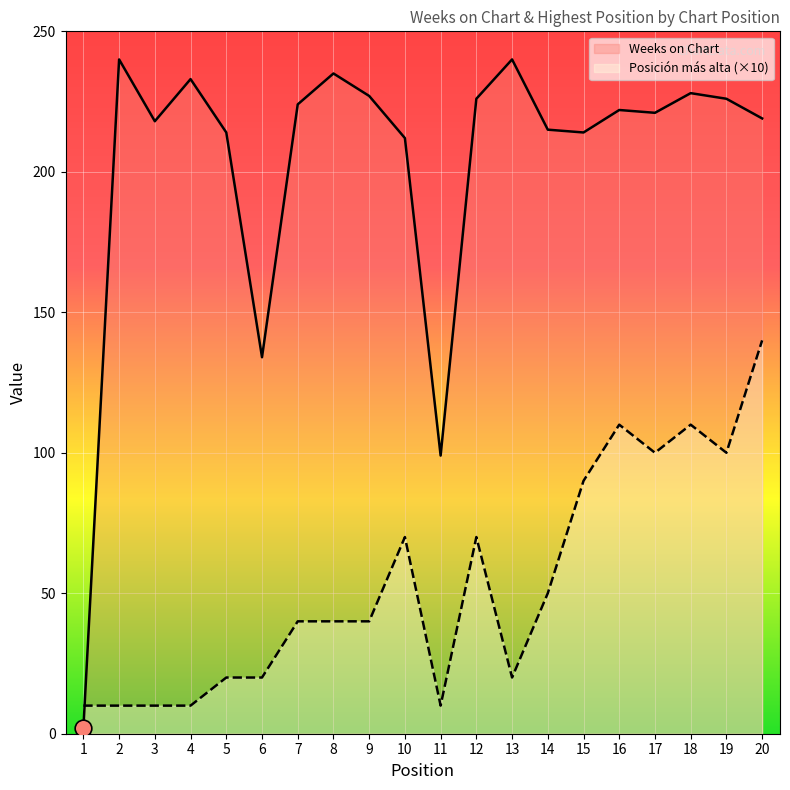

True or false: Weeks on Chart and Posición más alta (×10) cross at least once.

True